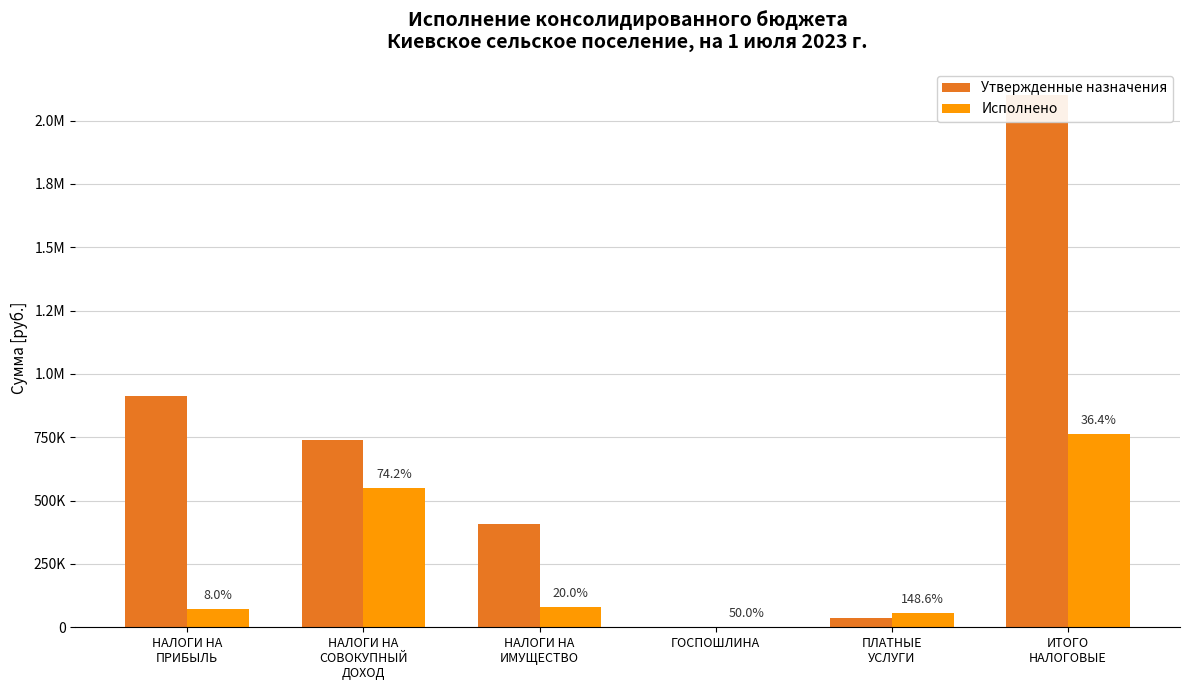

What is the approximate value of Исполнено at НАЛОГИ НА
ИМУЩЕСТВО?

81890.4